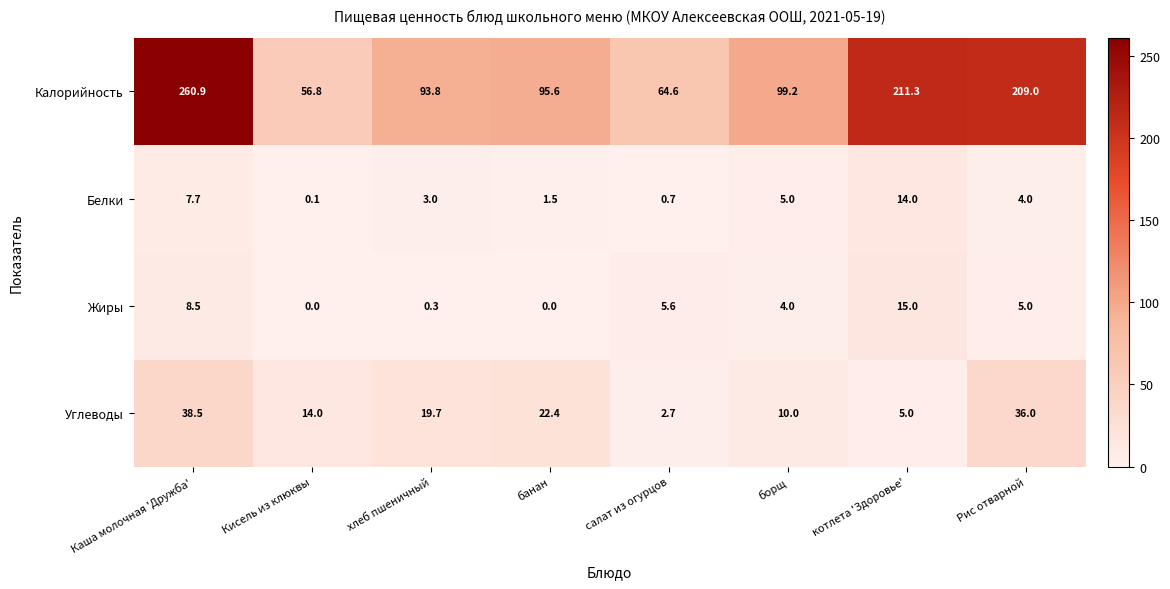

At which label does Жиры reach its peak?

котлета 'Здоровье'